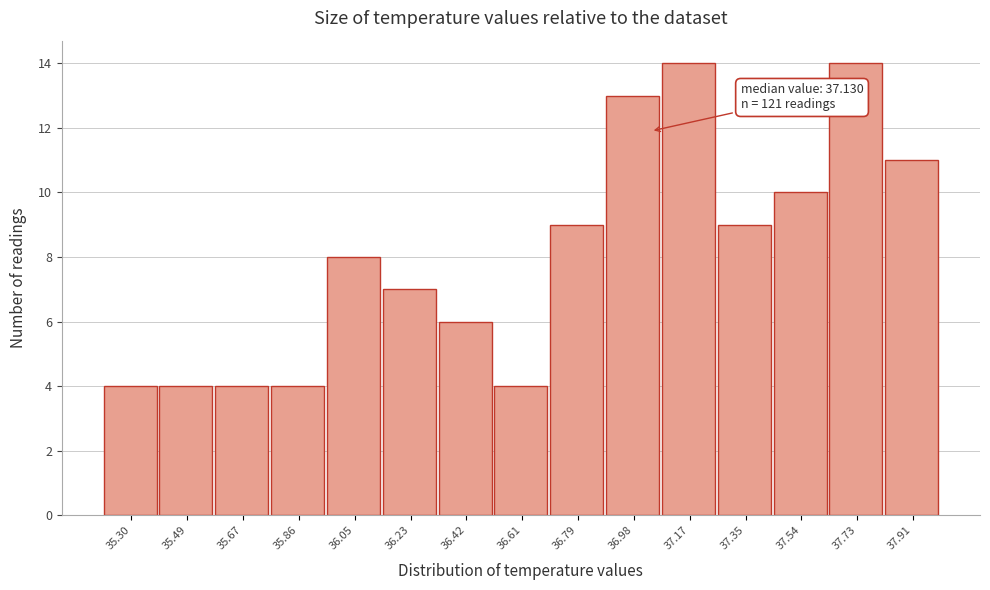

Reading left to right, extract all data points from this chart.

4	4	4	4	8	7	6	4	9	13	14	9	10	14	11